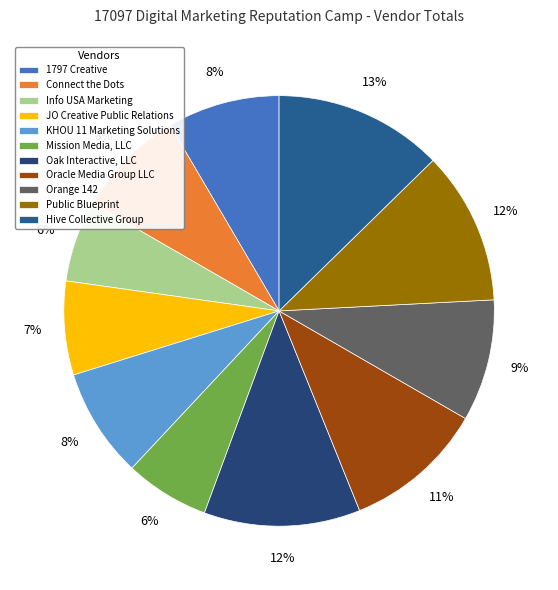

To the nearest percent, what percentage of the pie is 1797 Creative?

8%